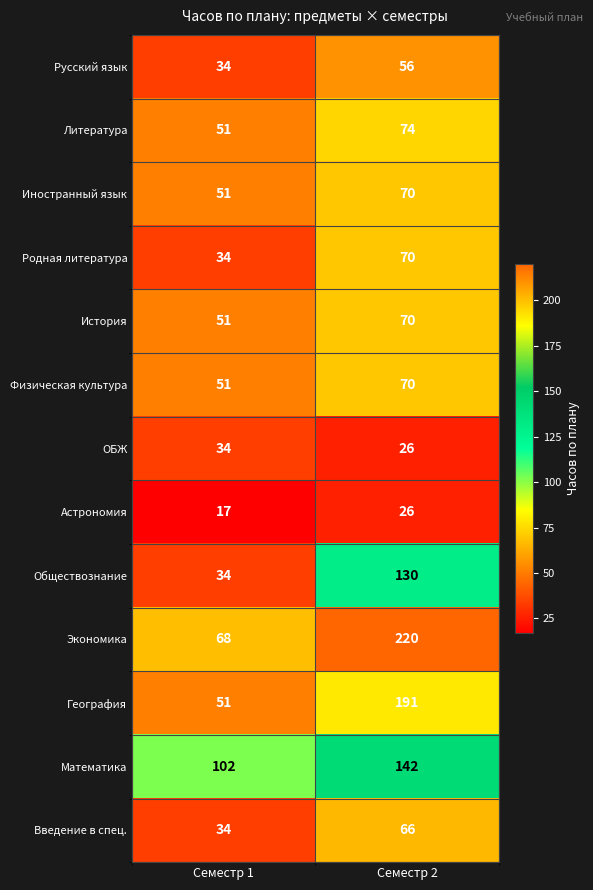

Reading left to right, transcribe all the data shown in this chart.

Русский язык: Семестр 1=34	Семестр 2=56
Литература: Семестр 1=51	Семестр 2=74
Иностранный язык: Семестр 1=51	Семестр 2=70
Родная литература: Семестр 1=34	Семестр 2=70
История: Семестр 1=51	Семестр 2=70
Физическая культура: Семестр 1=51	Семестр 2=70
ОБЖ: Семестр 1=34	Семестр 2=26
Астрономия: Семестр 1=17	Семестр 2=26
Обществознание: Семестр 1=34	Семестр 2=130
Экономика: Семестр 1=68	Семестр 2=220
География: Семестр 1=51	Семестр 2=191
Математика: Семестр 1=102	Семестр 2=142
Введение в спец.: Семестр 1=34	Семестр 2=66